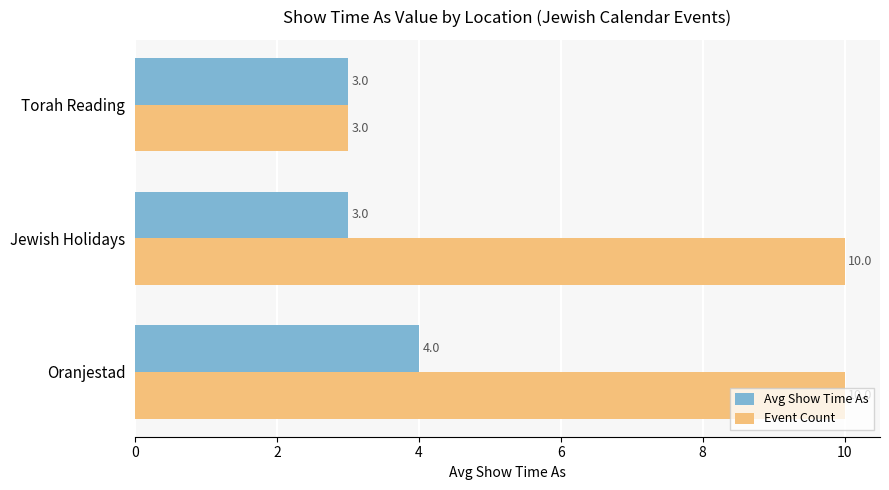

Which series has the largest range (max minus min)?

Event Count